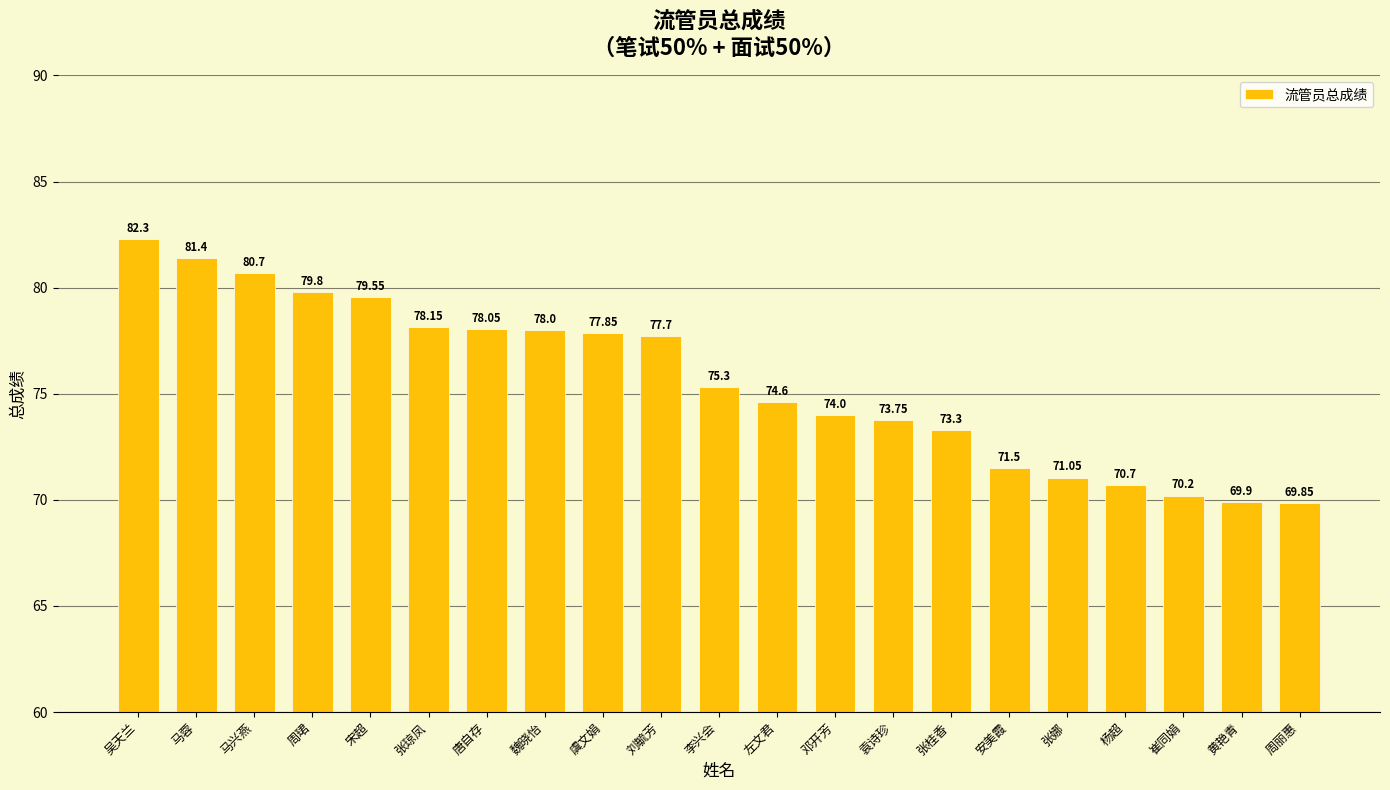

What is the difference between the values at 张桂香 and 李兴会?

2.0